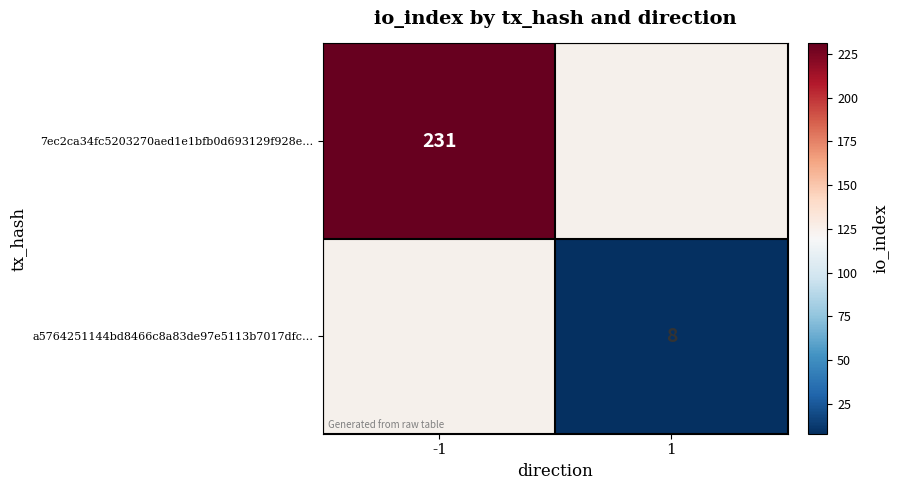

The value of 7ec2ca34fc5203270aed1e1bfb0d693129f928e… at -1 is 407.4. True or false?

False